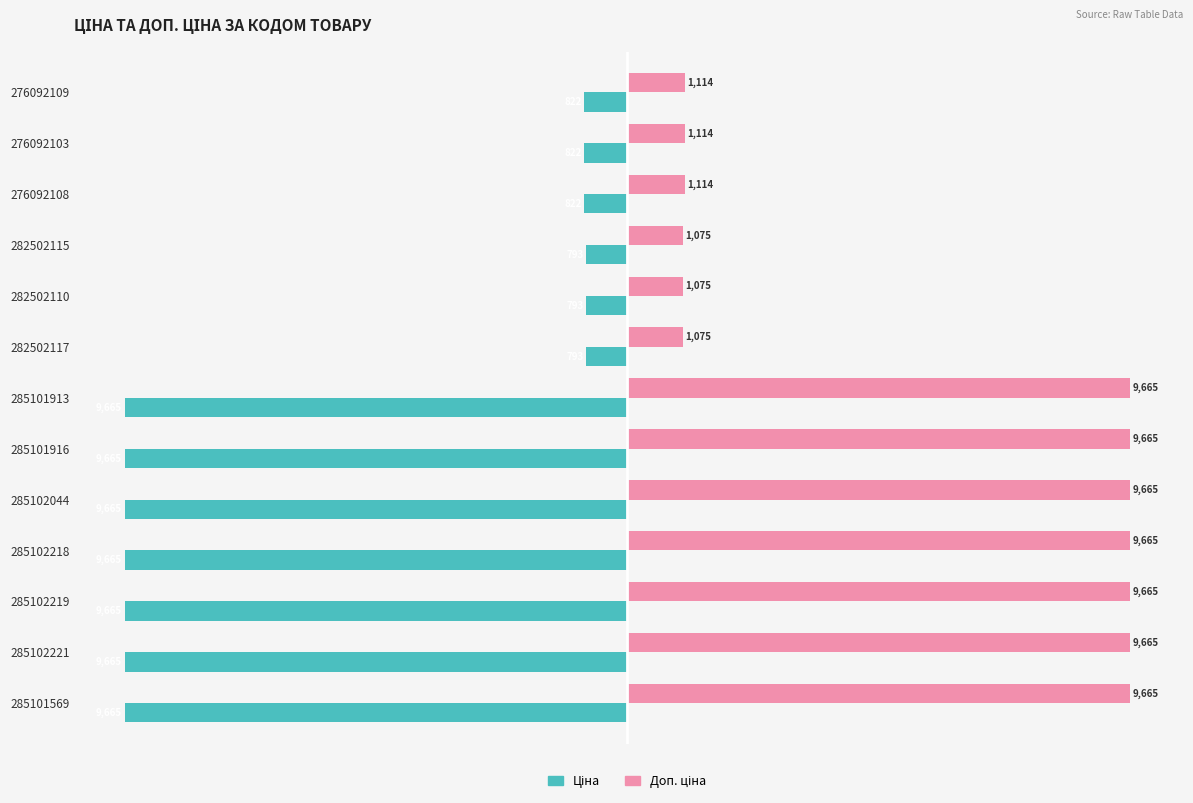

Count the number of data series in this chart.

2